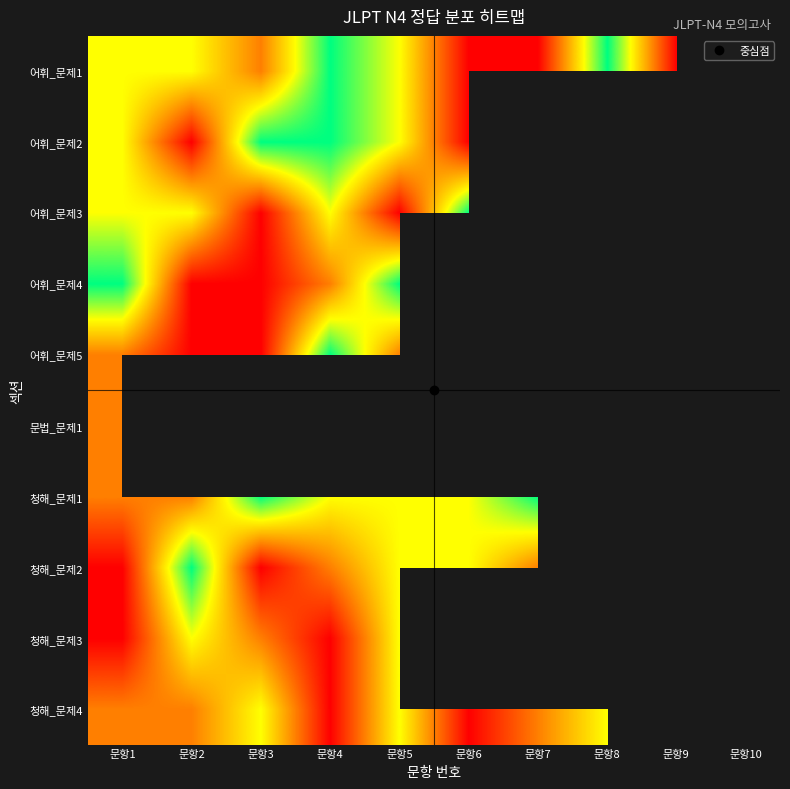

At which category is the sum across all series the highest?

문항1